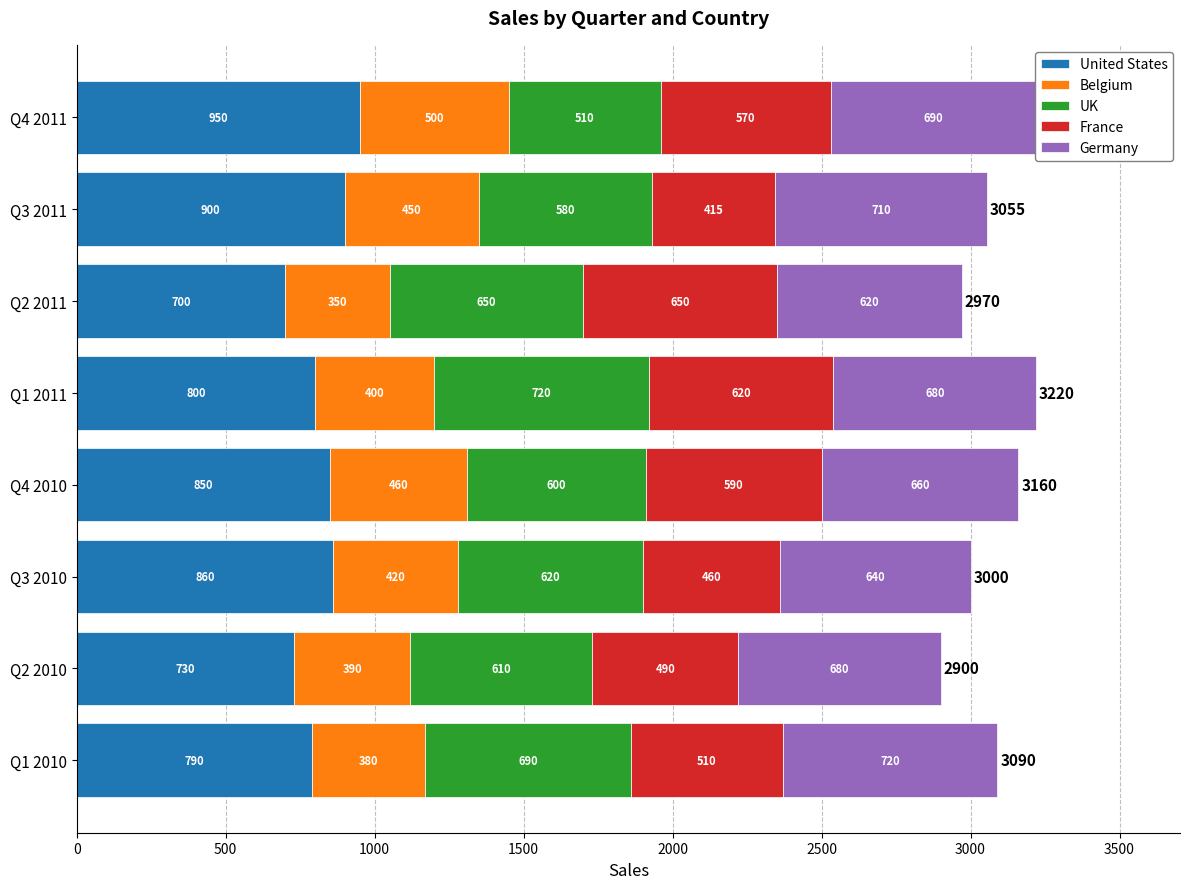

How many data points in United States are less than 850?

4